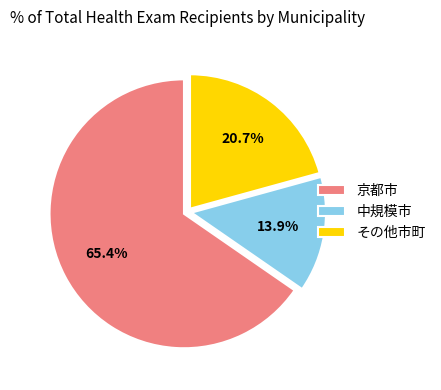

Which has a higher value, その他市町 or 京都市?

京都市